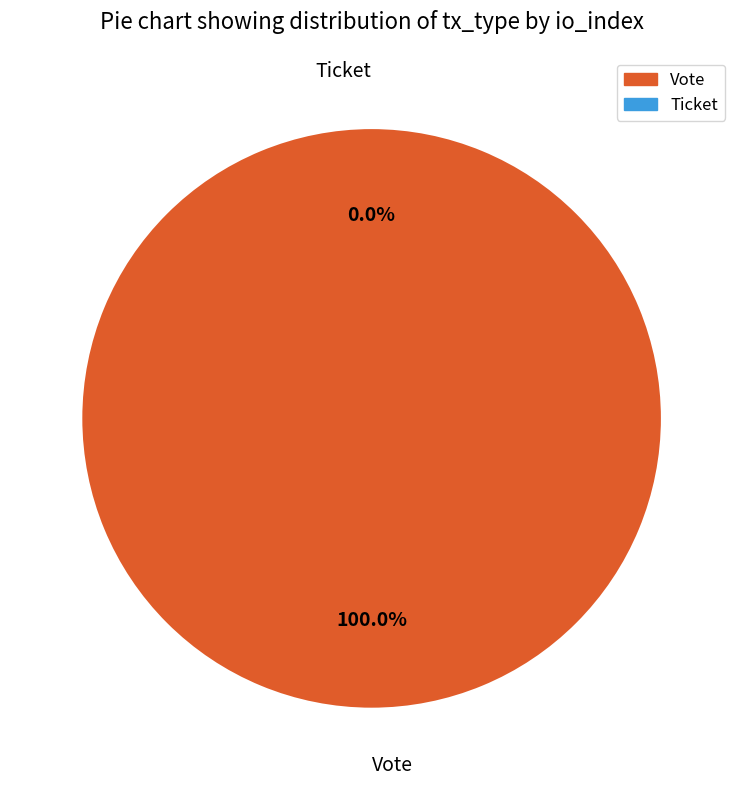

Which slice is the largest?

Vote